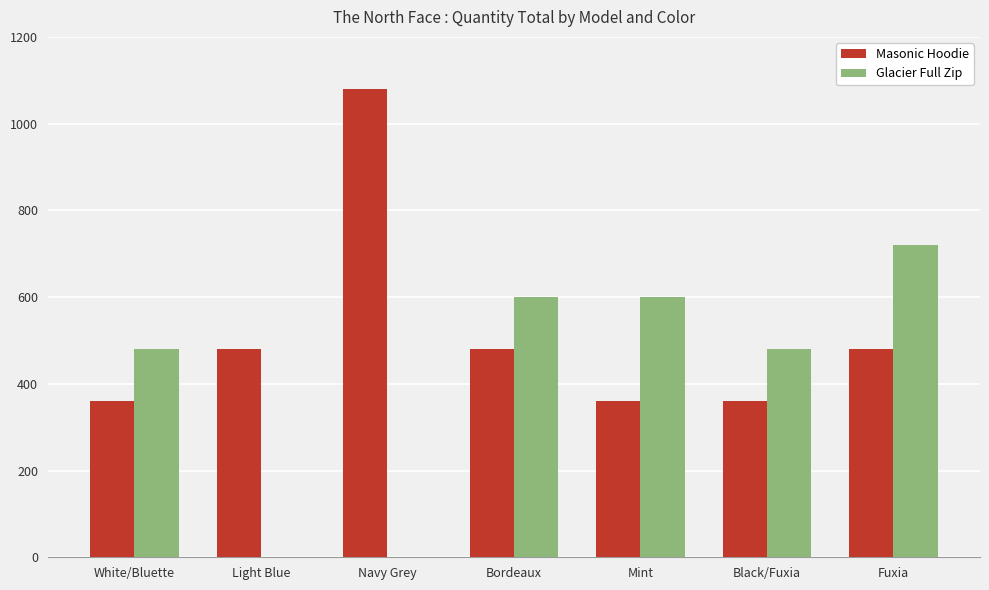

Does the chart contain stacked bars?

No